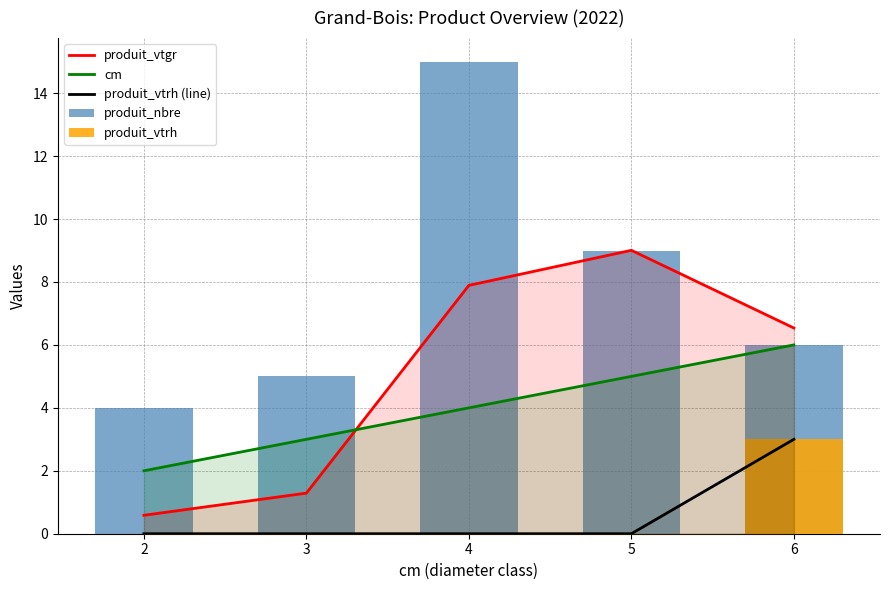

Rank the series by their maximum value, from lowest to highest.

produit_vtrh (line), produit_vtrh, cm, produit_vtgr, produit_nbre